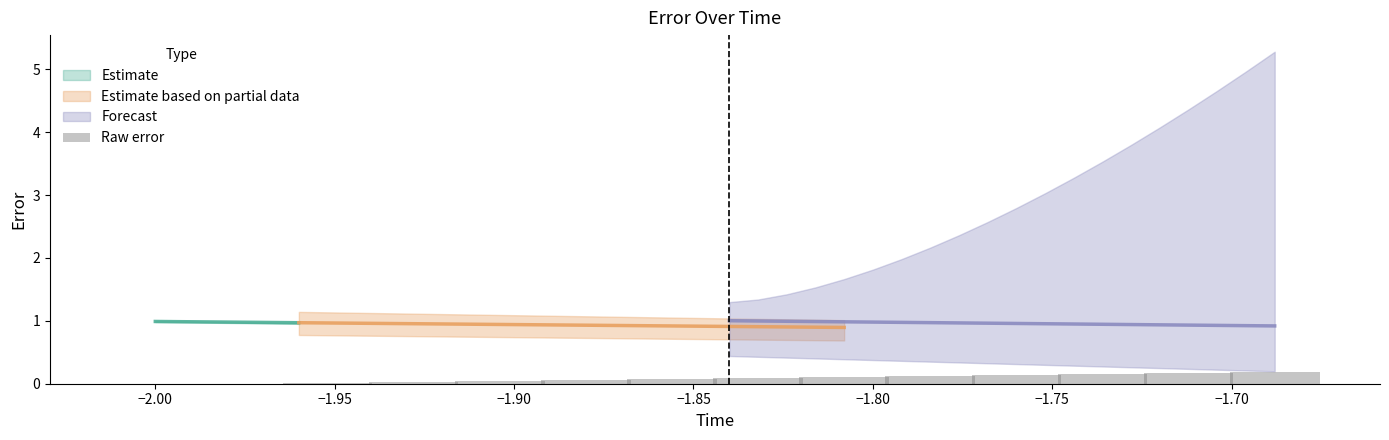

How many values are above zero?

12